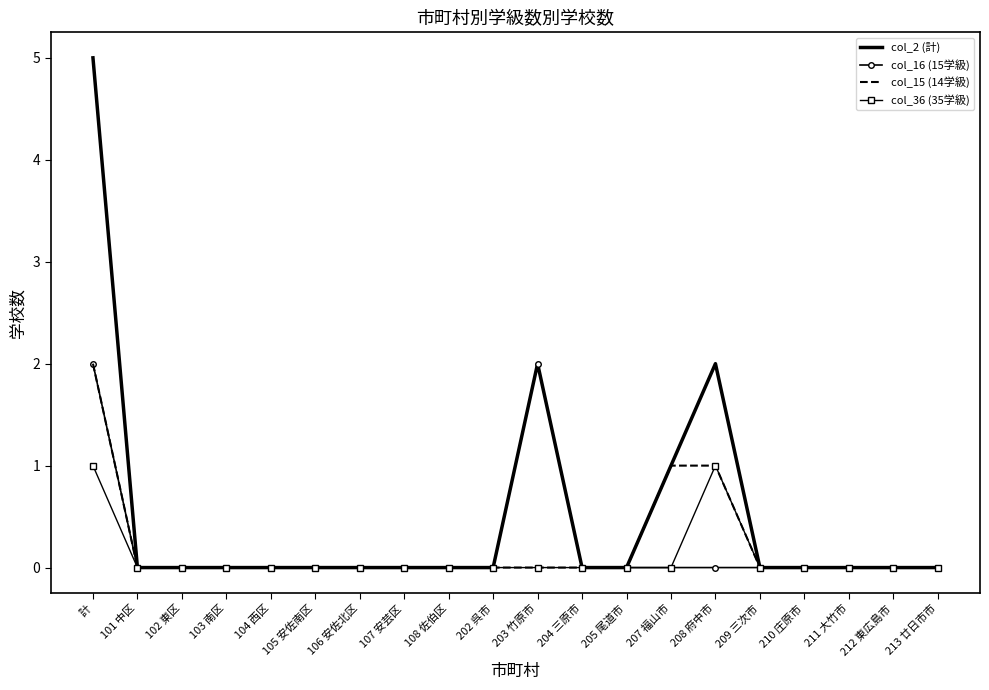

What position from the left is 107 安芸区?

8